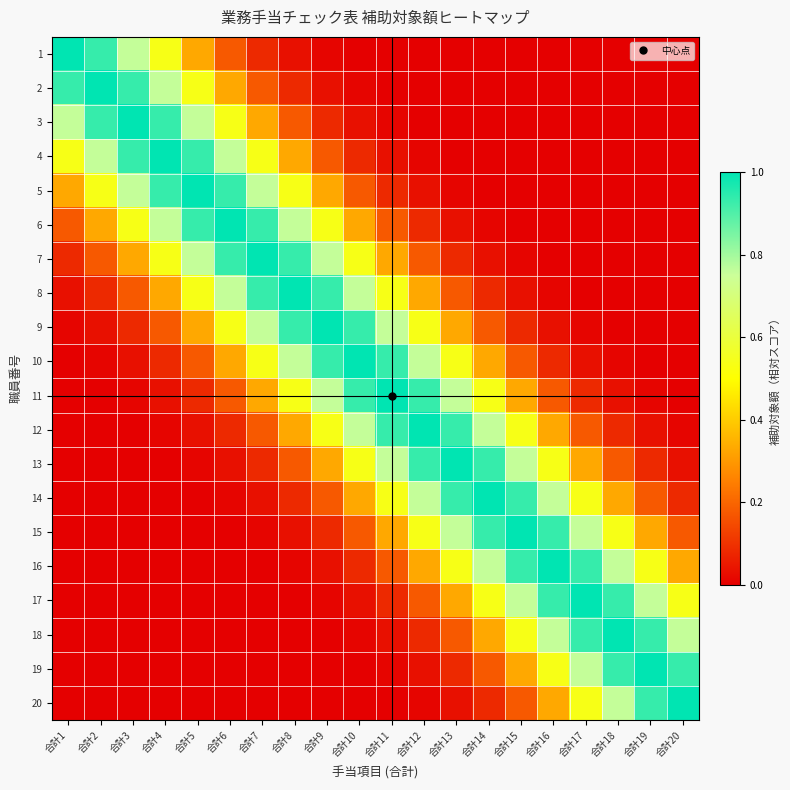

How many categories are shown in the chart?

20